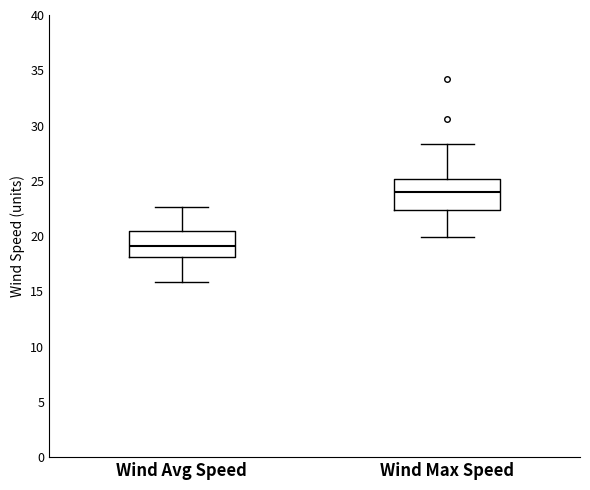

Which box has the highest median line?

Wind Max Speed